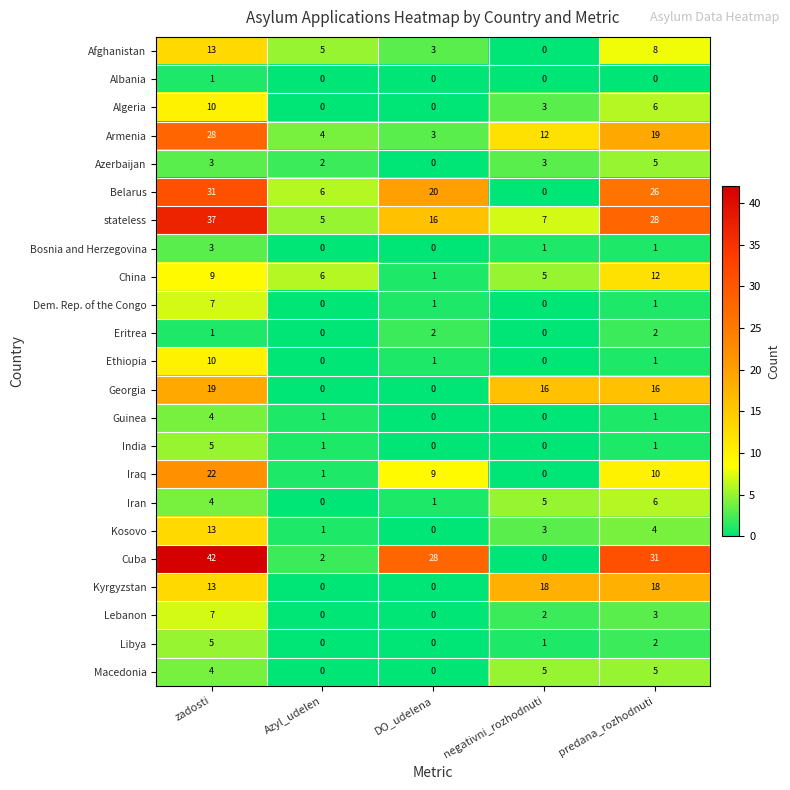

Rank the categories by Kosovo value from highest to lowest.

zadosti, predana_rozhodnuti, negativni_rozhodnuti, Azyl_udelen, DO_udelena